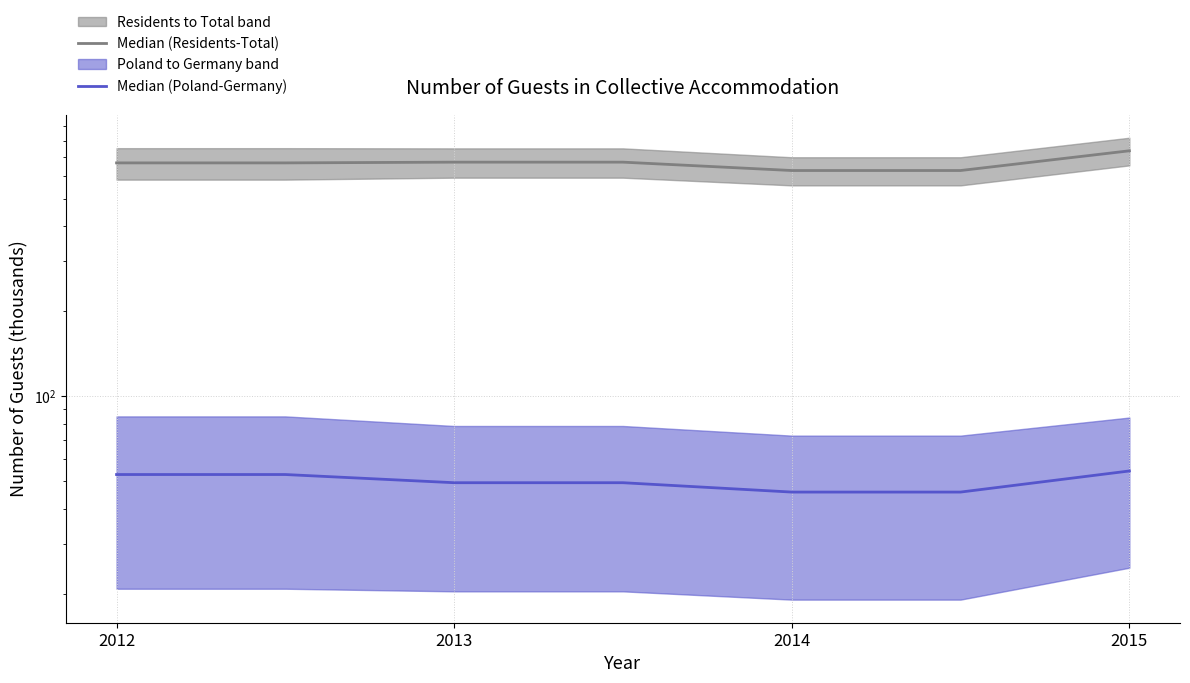

Which category has the lowest value in the Median (Poland-Germany) series?

2014